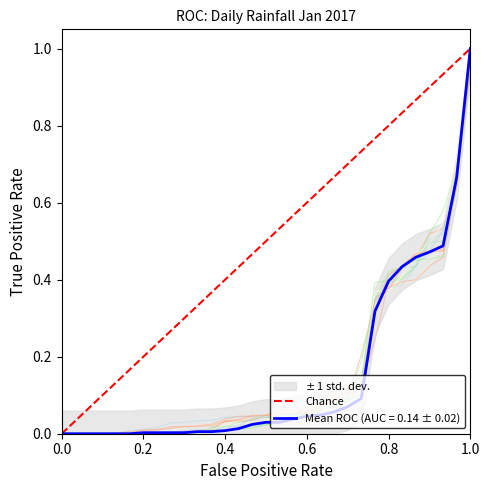

Is it true that the value at 0.0 is 1?

False